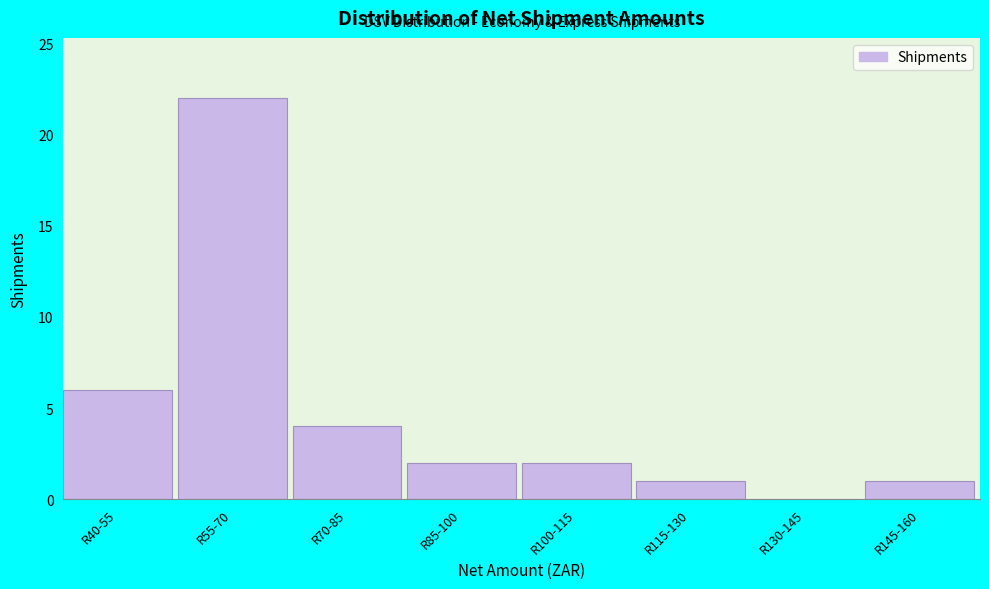

Reading left to right, extract all data points from this chart.

R40-55=6	R55-70=22	R70-85=4	R85-100=2	R100-115=2	R115-130=1	R130-145=0	R145-160=1